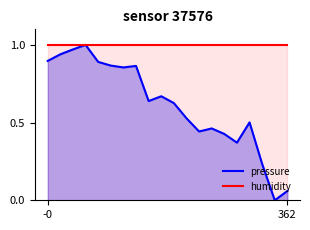

What is the approximate value of humidity at 9?

1.0